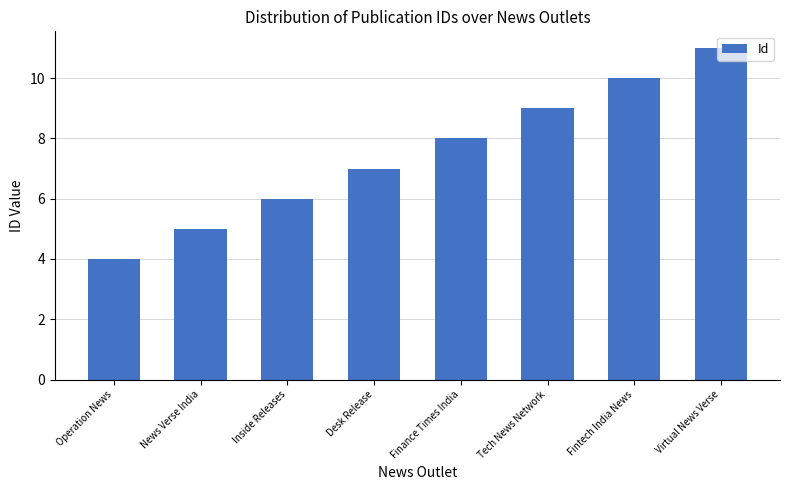

Reading left to right, transcribe all the data shown in this chart.

Operation News=4	News Verse India=5	Inside Releases=6	Desk Release=7	Finance Times India=8	Tech News Network=9	Fintech India News=10	Virtual News Verse=11